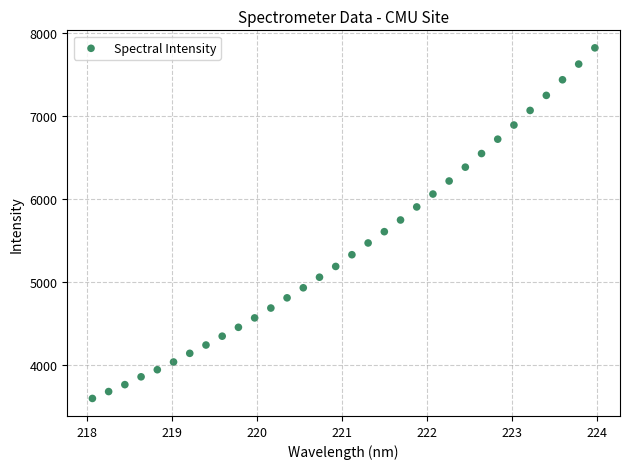

What is the range of Y values (max minus min)?

4222.1